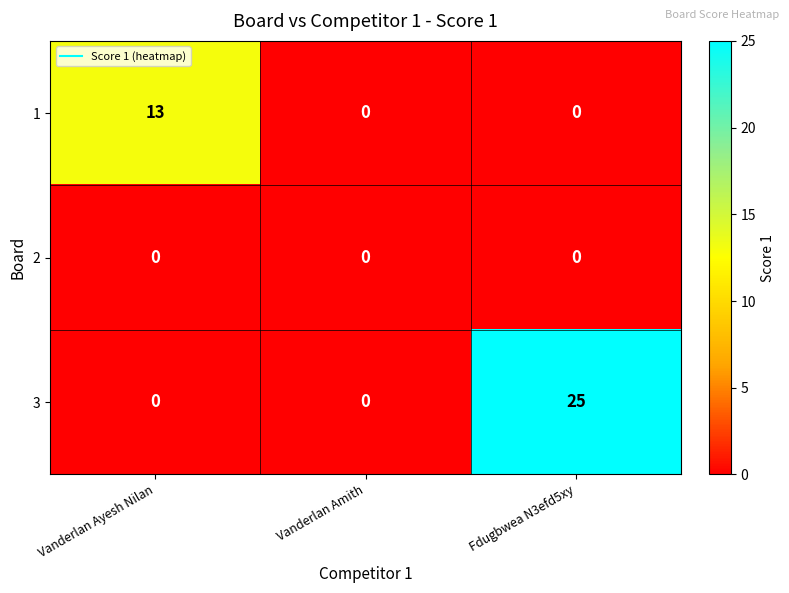

Which series changed the most between Vanderlan Amith and Fdugbwea N3efd5xy?

3